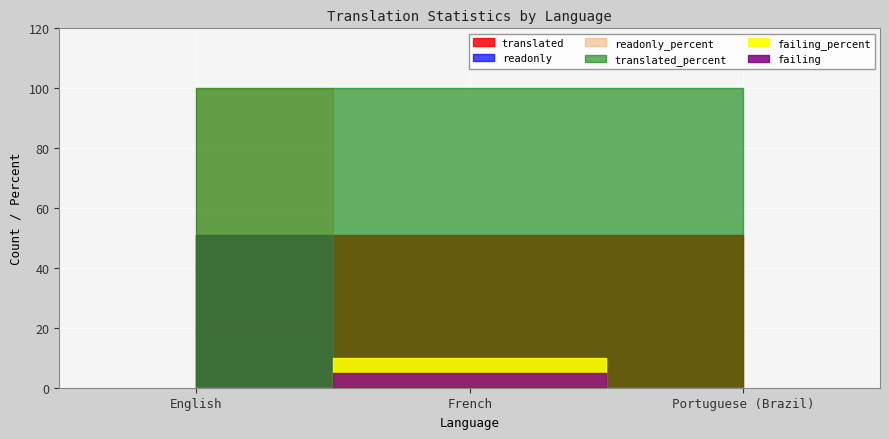

What is the label of the 3rd point from the right?

English